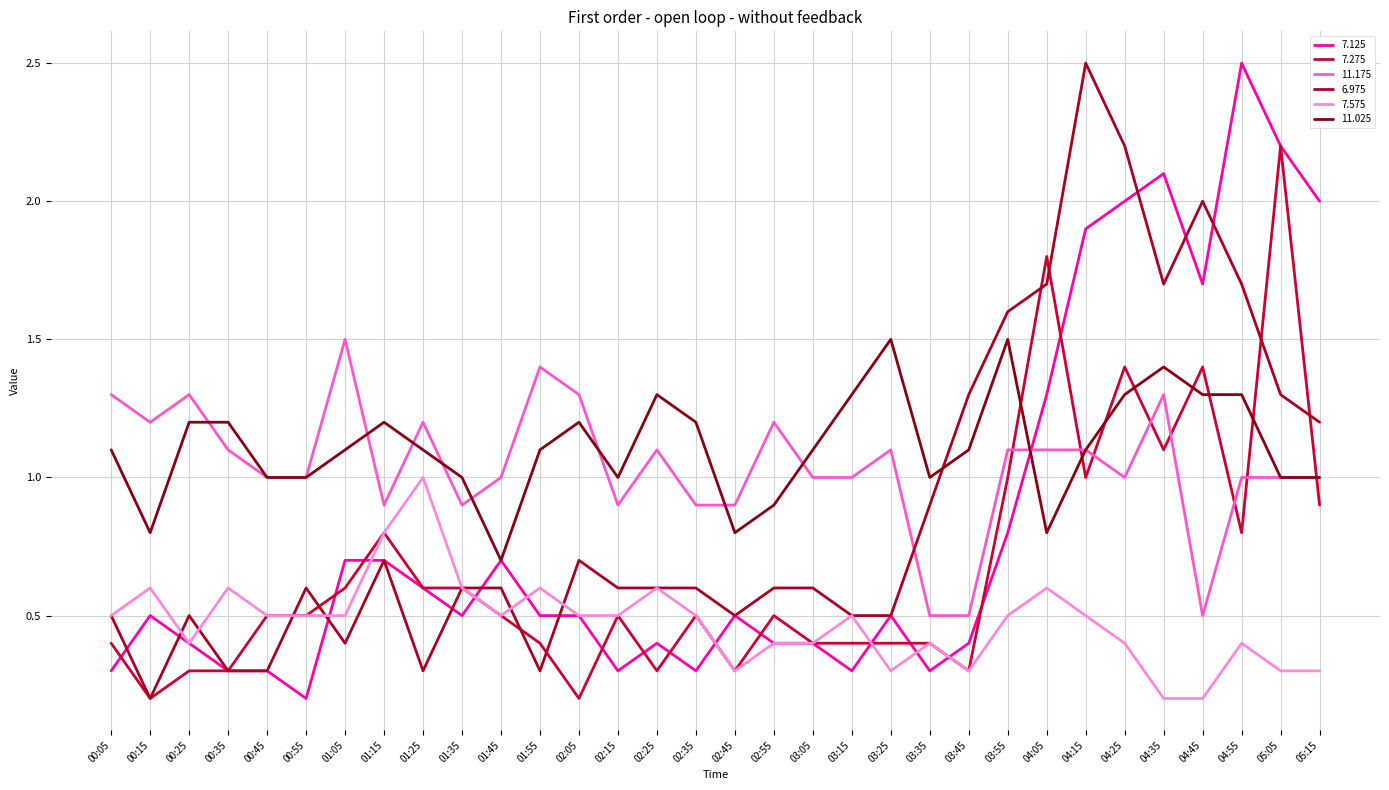

Does the chart have visible grid lines?

Yes